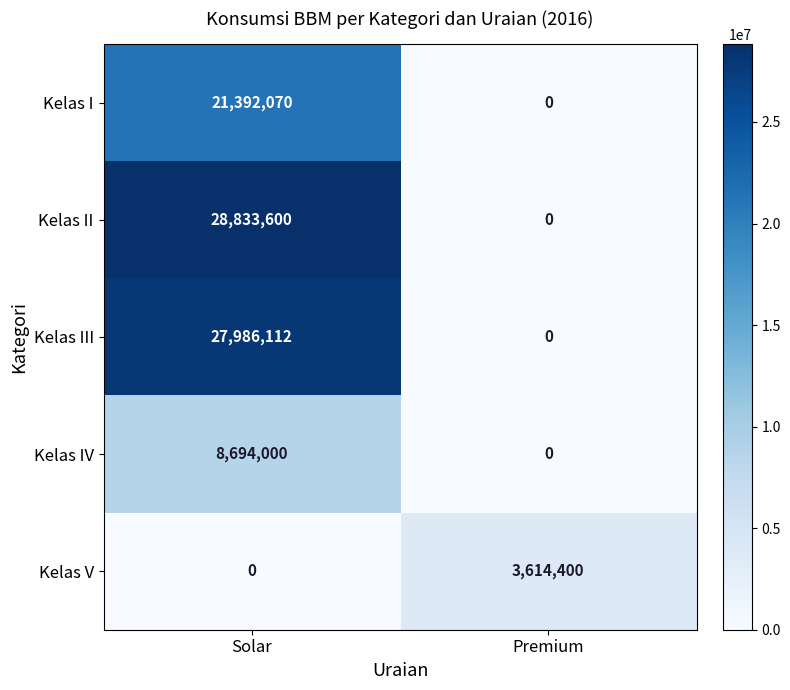

What is the difference between the highest and lowest values at Solar?

28833600